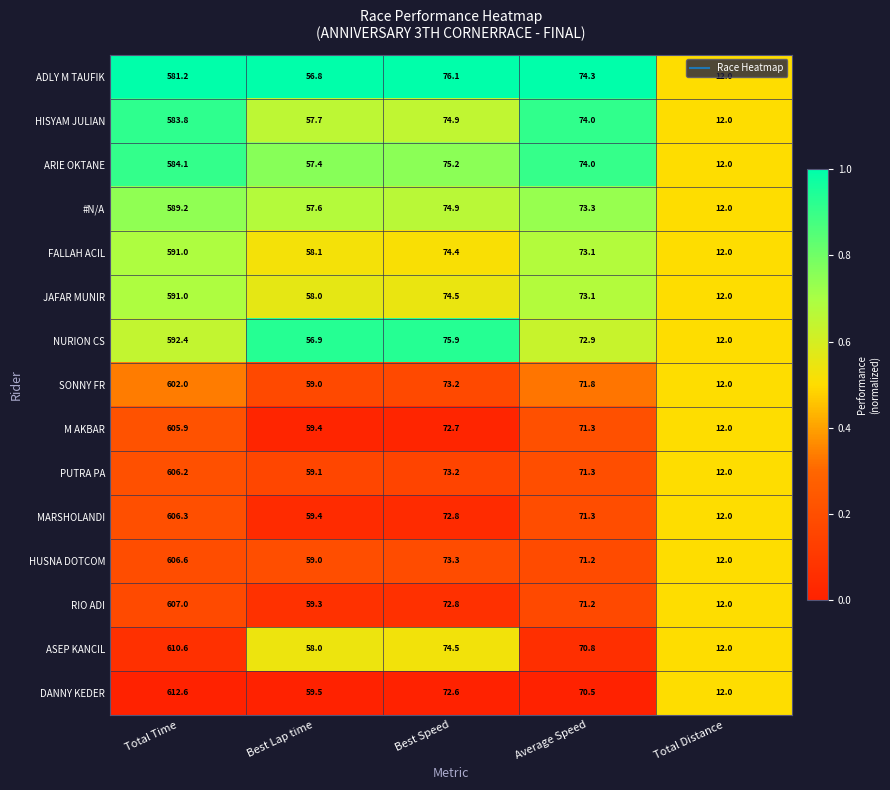

Which label corresponds to the largest value in the chart?

Total Time